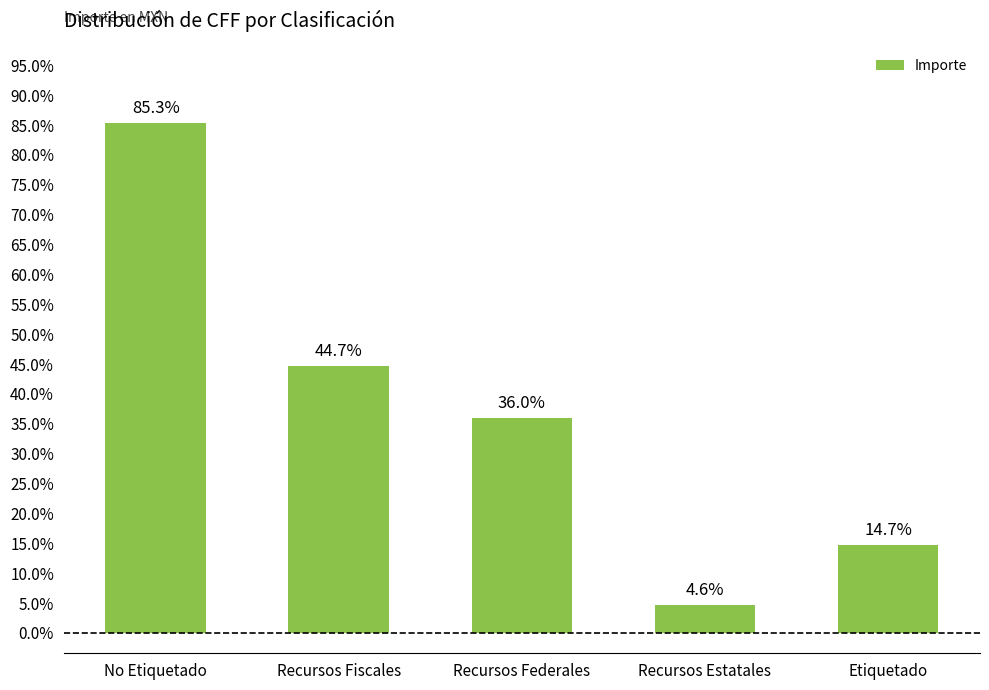

What is the average value?

149560816.3